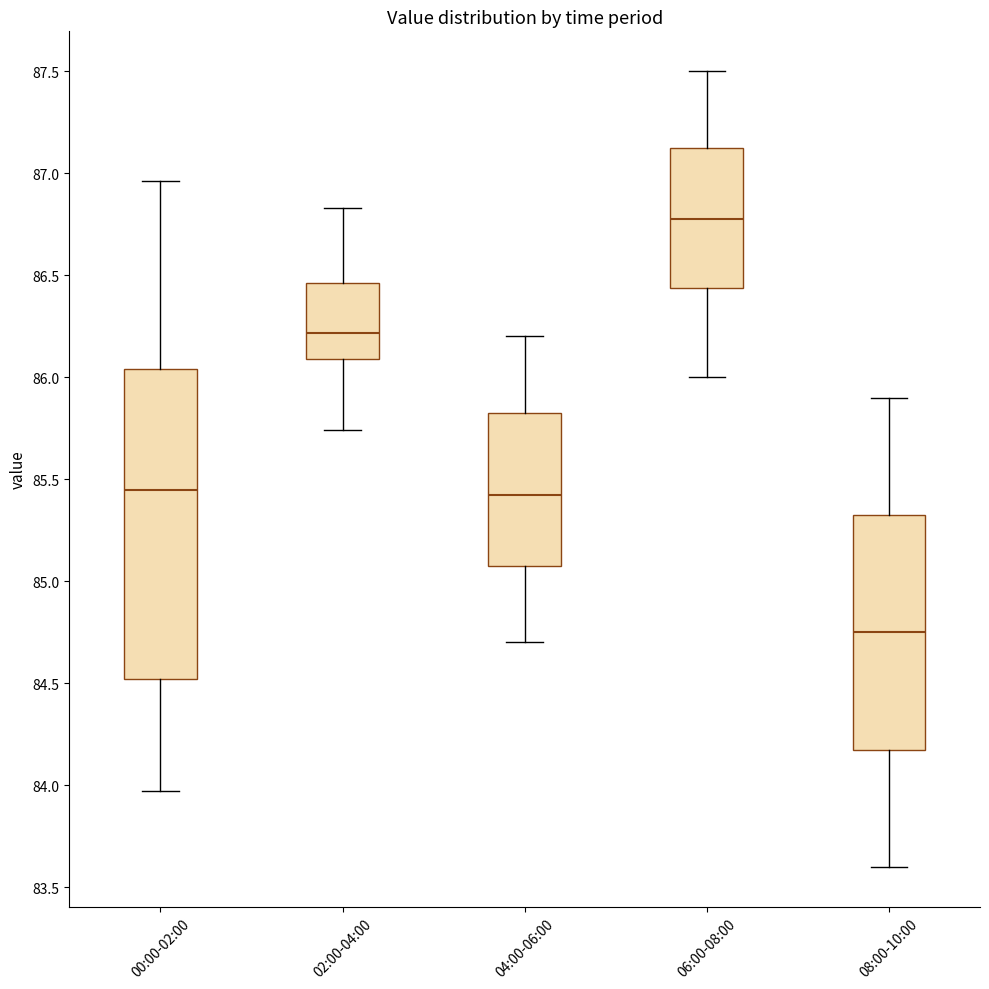

Where does the lower whisker of the box for 04:00-06:00 end on the y-axis? The values are not printed on the chart, so give them approximately, as read against the axis.

84.70